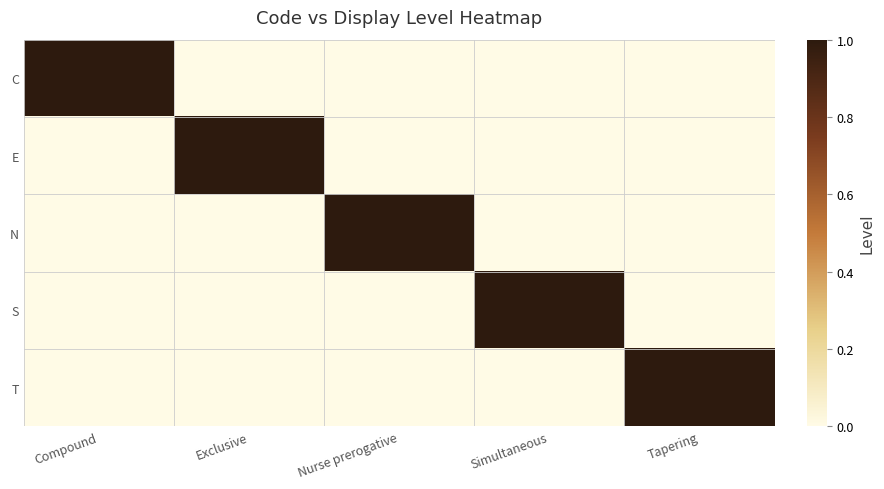

At which category is the sum across all series the highest?

Compound